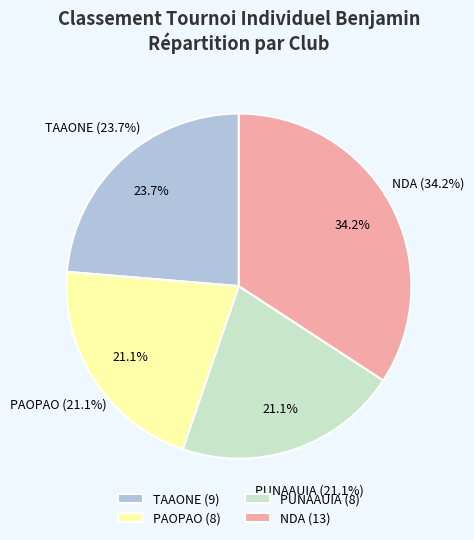

What is the change in value from PUNAAUIA to NDA?

+5